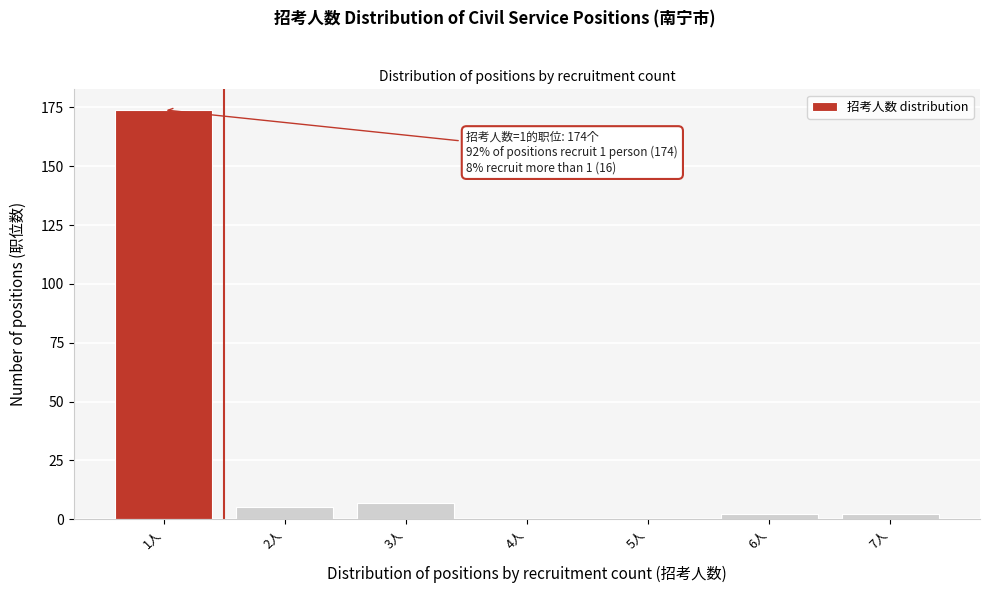

Reading right to left, list all the values displayed in this chart.

7人=2	6人=2	5人=0	4人=0	3人=7	2人=5	1人=174